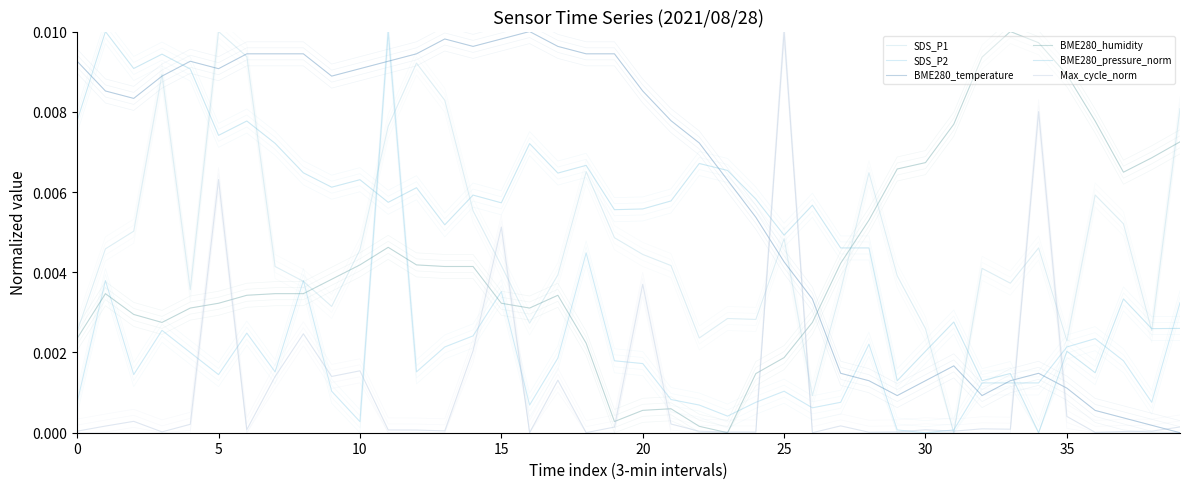

What is the label of the 3rd point from the right?

37